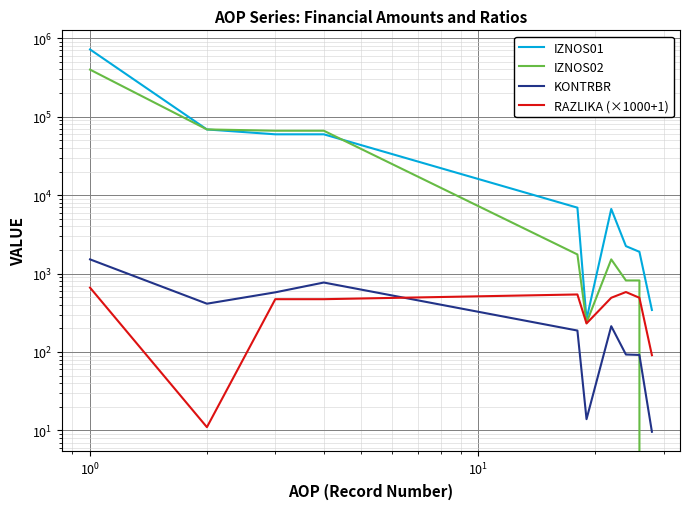

Is this an area chart (filled region under the line)?

No